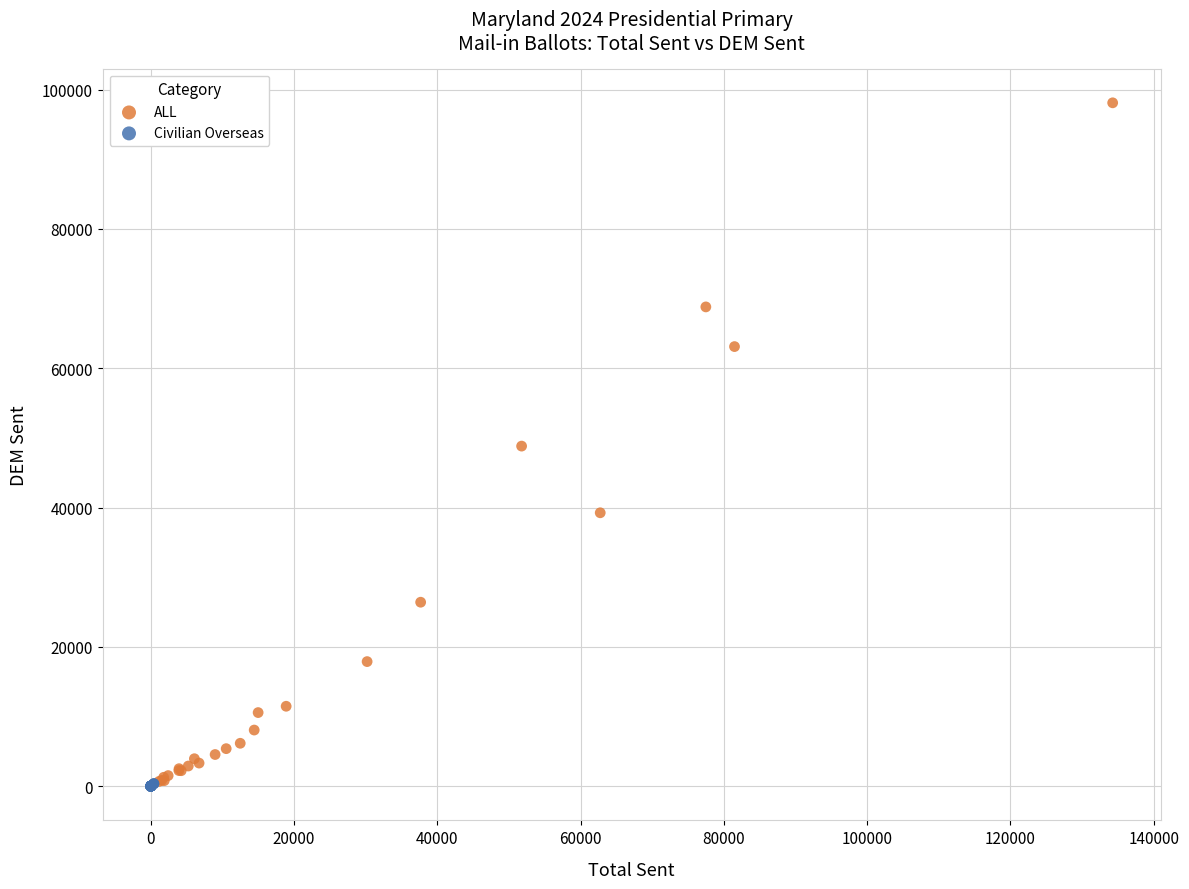

Which series has the largest Y range (max minus min)?

ALL